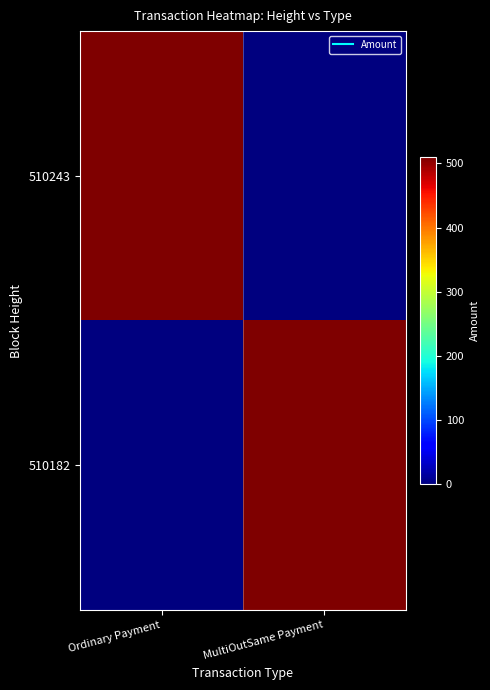

Reading right to left, list all the values displayed in this chart.

510243: MultiOutSame Payment=0.0	Ordinary Payment=510.3
510182: MultiOutSame Payment=510.3	Ordinary Payment=0.0